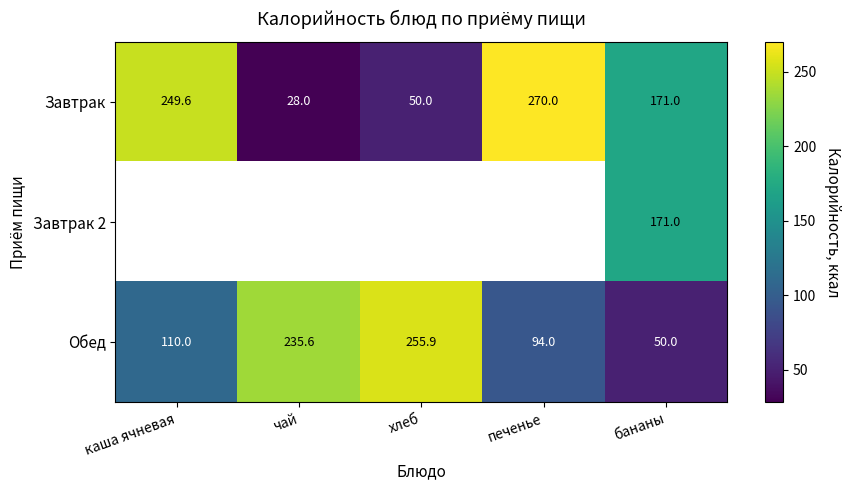

At which label is Обед closest to 152?

каша ячневая